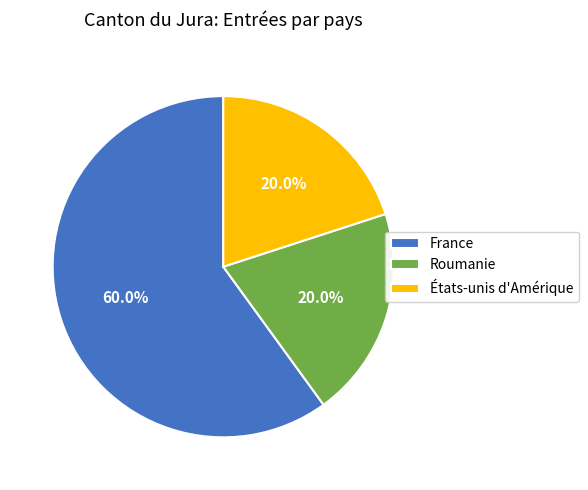

Does any single category account for the majority?

Yes